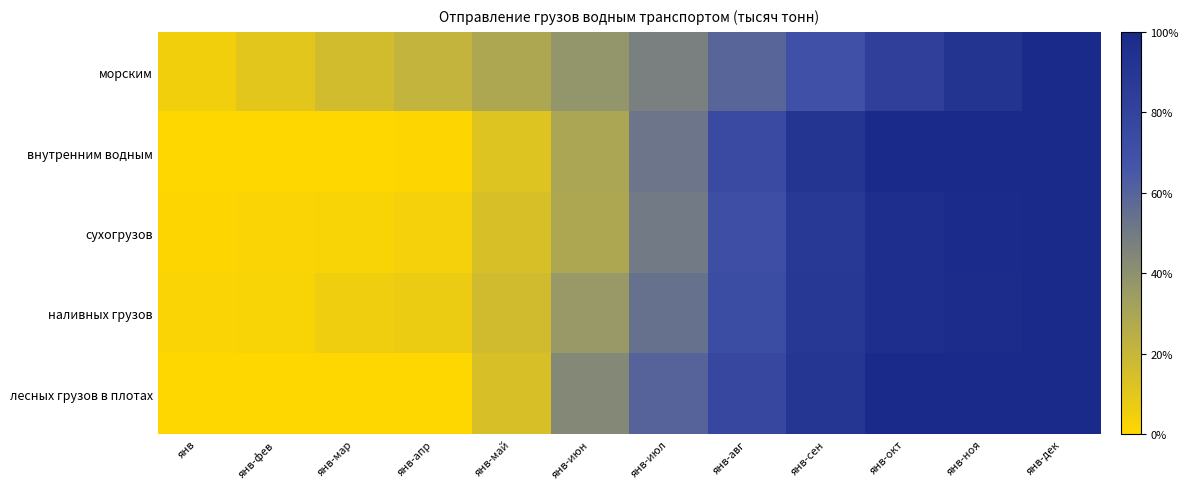

Reading left to right, extract all data points from this chart.

морским: янв=0.0	янв-фев=0.1	янв-мар=0.2	янв-апр=0.2	янв-май=0.3	янв-июн=0.4	янв-июл=0.5	янв-авг=0.6	янв-сен=0.7	янв-окт=0.8	янв-ноя=0.9	янв-дек=1.0
внутренним водным: янв=0.0	янв-фев=0.0	янв-мар=0.0	янв-апр=0.0	янв-май=0.1	янв-июн=0.3	янв-июл=0.5	янв-авг=0.7	янв-сен=0.9	янв-окт=1.0	янв-ноя=1.0	янв-дек=1.0
сухогрузов: янв=0.0	янв-фев=0.0	янв-мар=0.0	янв-апр=0.0	янв-май=0.1	янв-июн=0.3	янв-июл=0.5	янв-авг=0.7	янв-сен=0.9	янв-окт=1.0	янв-ноя=1.0	янв-дек=1.0
наливных грузов: янв=0.0	янв-фев=0.0	янв-мар=0.1	янв-апр=0.1	янв-май=0.2	янв-июн=0.4	янв-июл=0.5	янв-авг=0.7	янв-сен=0.9	янв-окт=1.0	янв-ноя=1.0	янв-дек=1.0
лесных грузов в плотах: янв=0.0	янв-фев=0.0	янв-мар=0.0	янв-апр=0.0	янв-май=0.1	янв-июн=0.4	янв-июл=0.6	янв-авг=0.8	янв-сен=0.9	янв-окт=1.0	янв-ноя=1.0	янв-дек=1.0